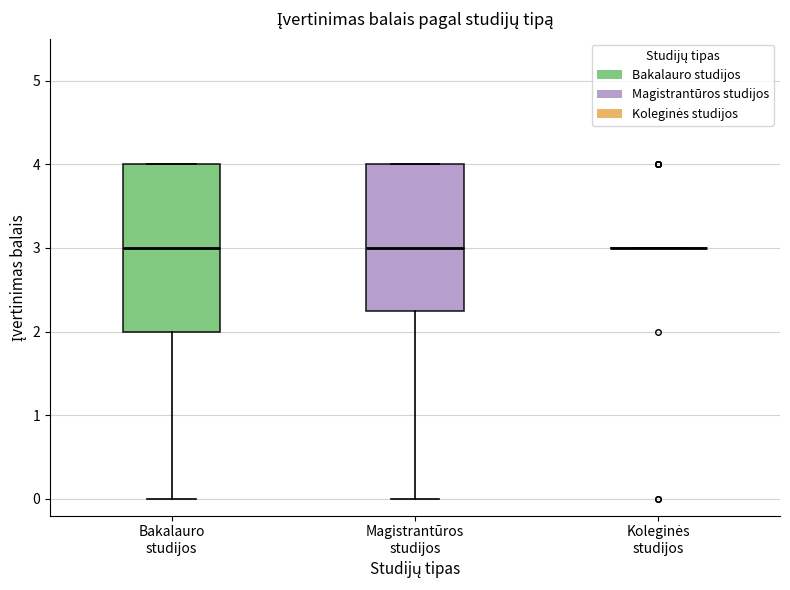

Reading left to right, read every box against the y-axis: the position of its median line, the range the box covers, and the ends of its whiskers. The values are not printed on the chart, so give them approximately, as read against the axis.

Bakalauro studijos: median 3.0, box 2.0 to 4.0, whiskers 0.0 to 4.0
Magistrantūros studijos: median 3.0, box 2.3 to 4.0, whiskers 0.0 to 4.0
Koleginės studijos: box collapsed to a line at 3.0, whiskers 3.0 to 3.0